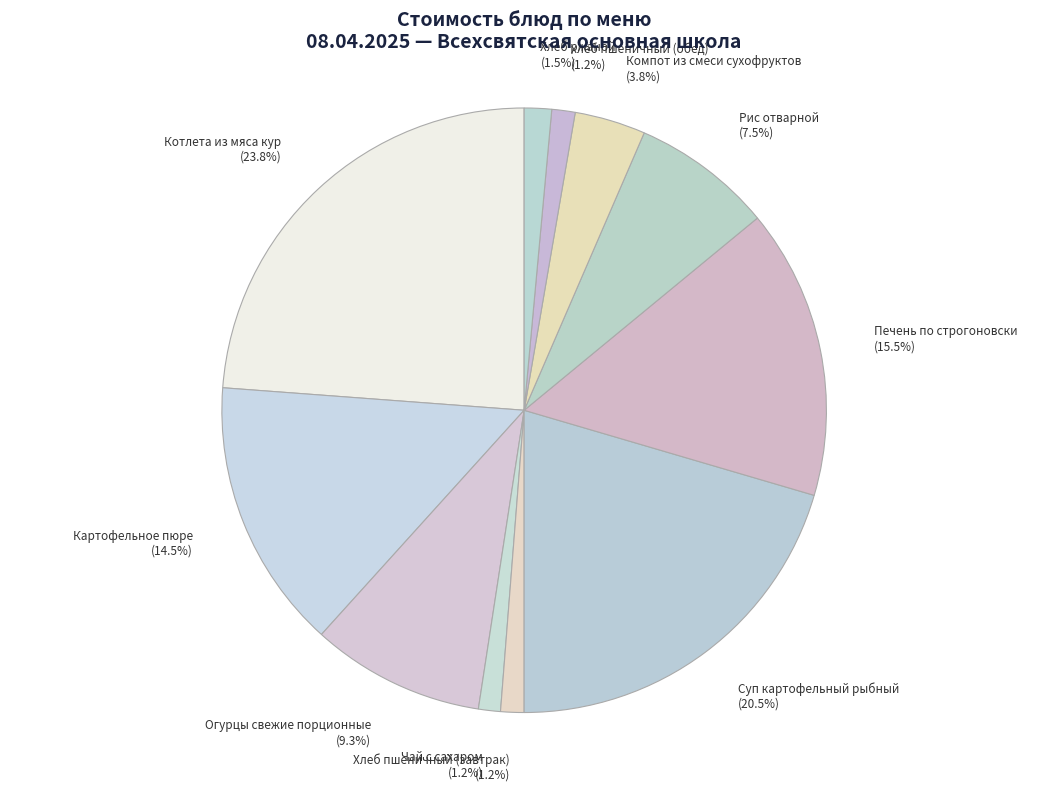

Which category has the biggest portion of the pie?

Котлета из мяса кур